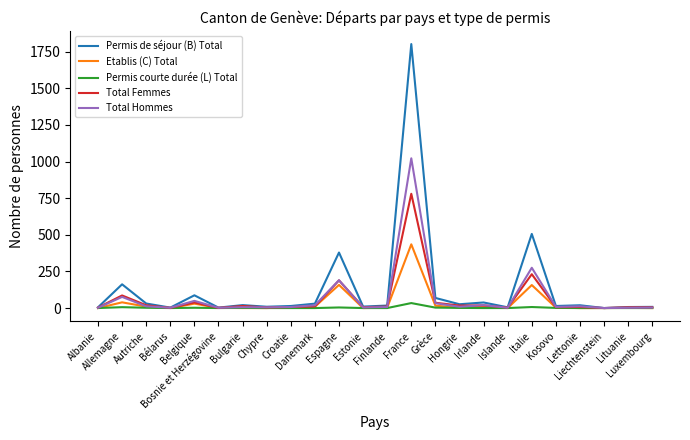

Rank the series by their maximum value, from highest to lowest.

Permis de séjour (B) Total, Total Hommes, Total Femmes, Etablis (C) Total, Permis courte durée (L) Total